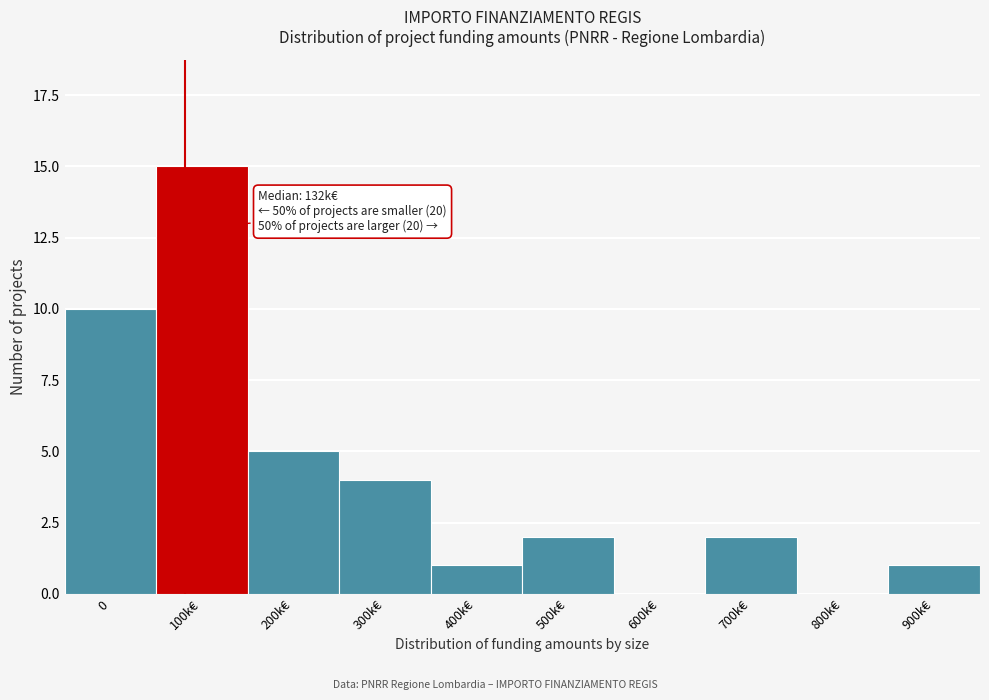

Reading right to left, transcribe all the data shown in this chart.

900k€=1	800k€=0	700k€=2	600k€=0	500k€=2	400k€=1	300k€=4	200k€=5	100k€=15	0=10